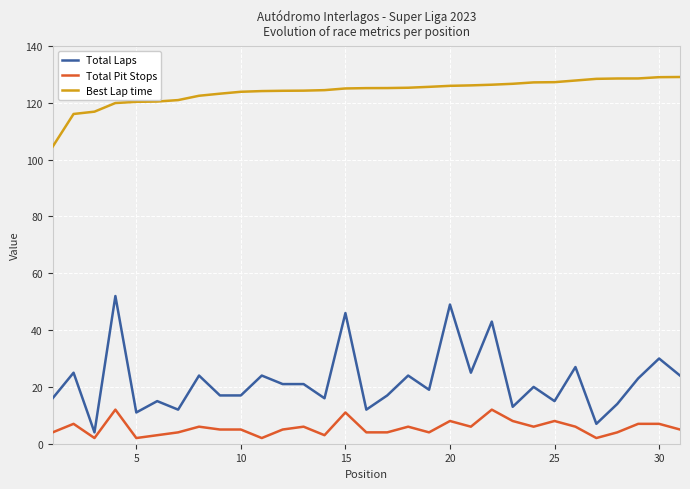

How many lines are shown in the chart?

3